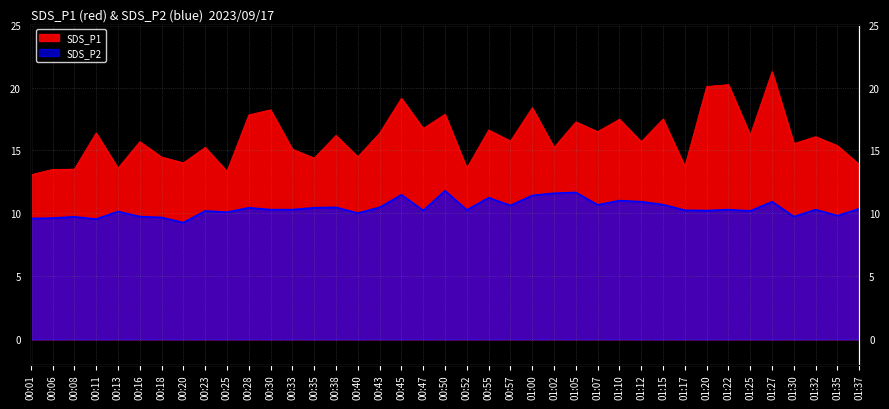

How many lines are shown in the chart?

2